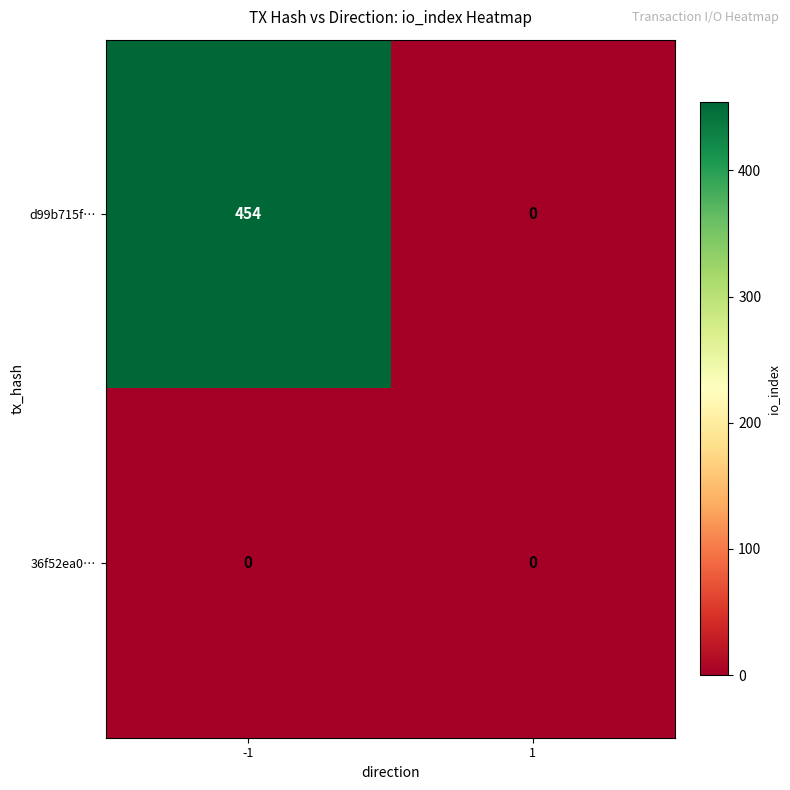

Reading left to right, transcribe all the data shown in this chart.

d99b715f…: 454	0
36f52ea0…: 0	0